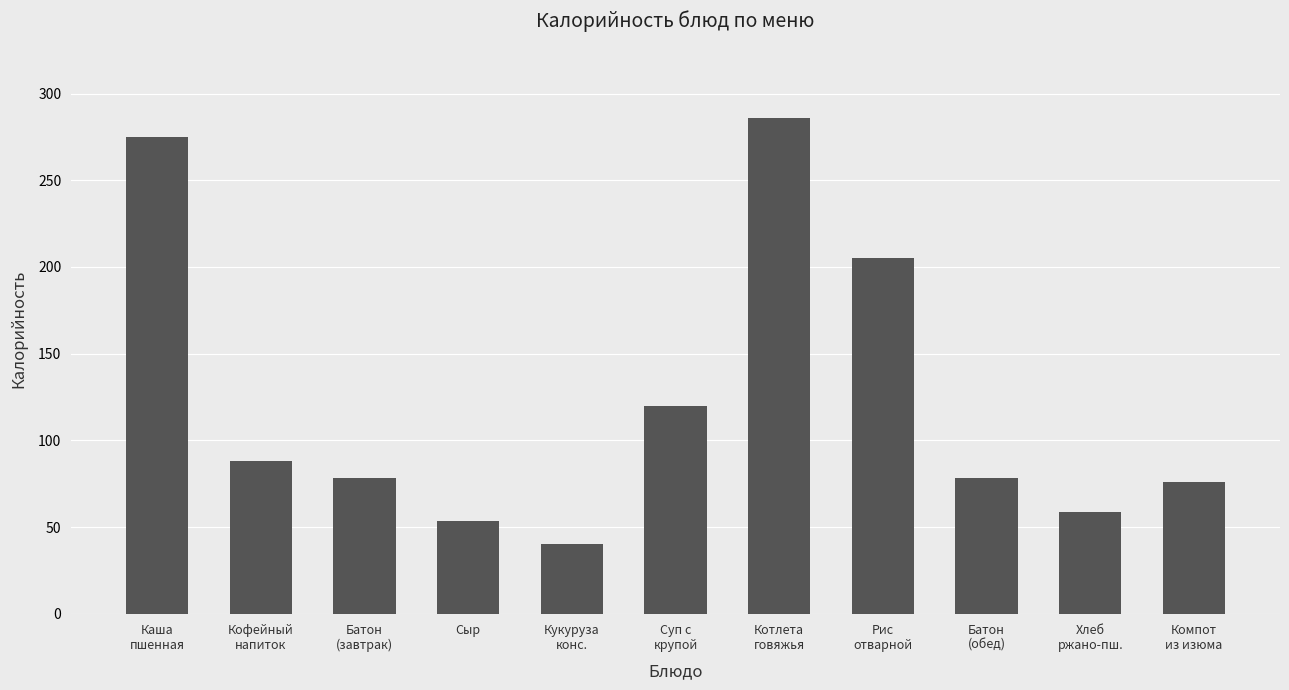

Are the bars horizontal?

No